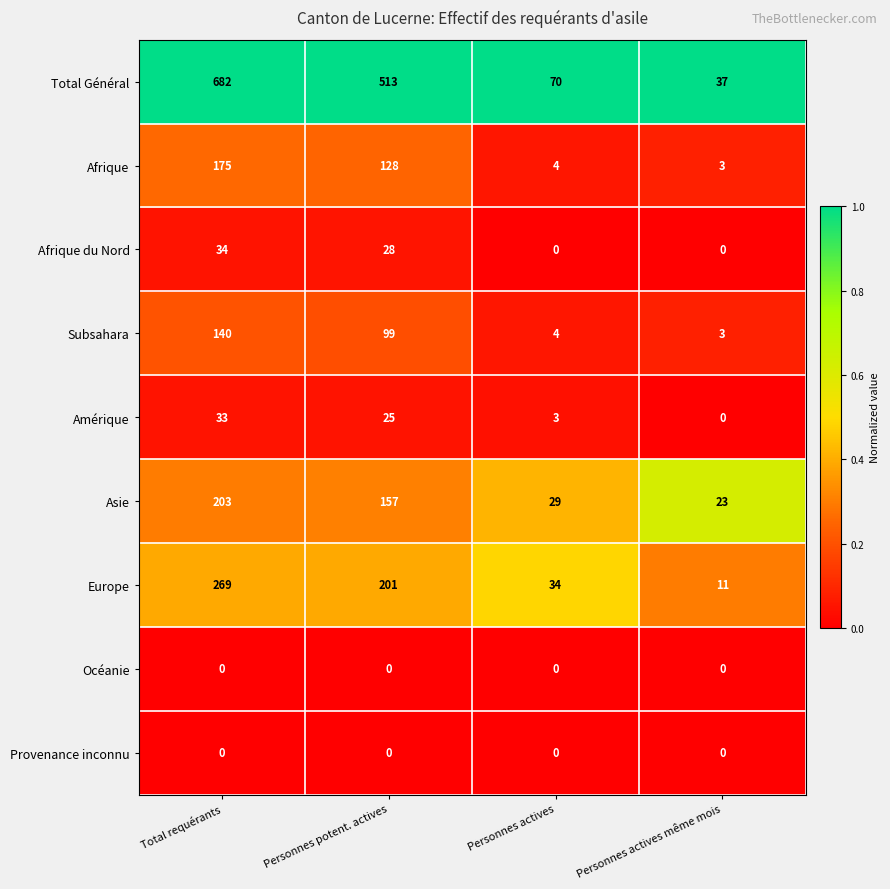

What value does the Subsahara series have at Personnes potent. actives?

99